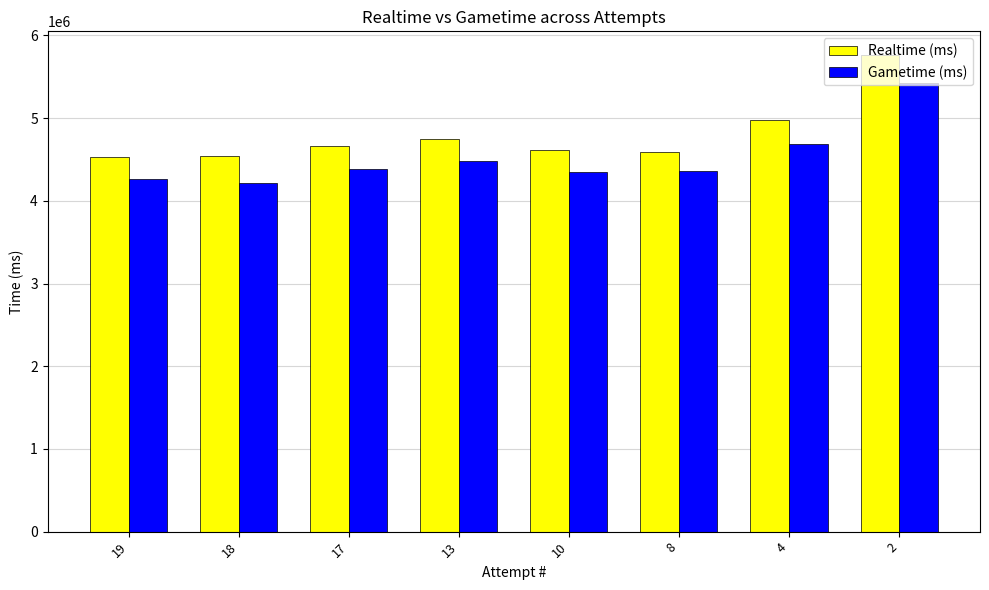

Between 19 and 2, which series saw the biggest shift?

Realtime (ms)